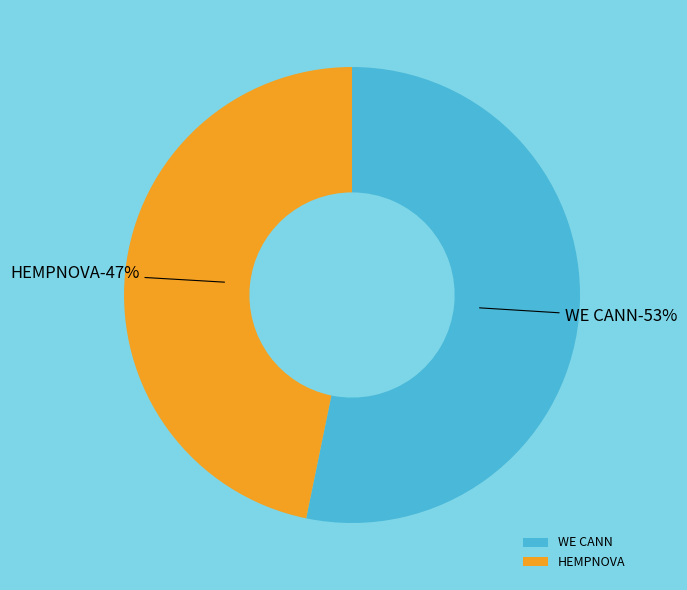

What is the smallest slice in the pie chart?

HEMPNOVA